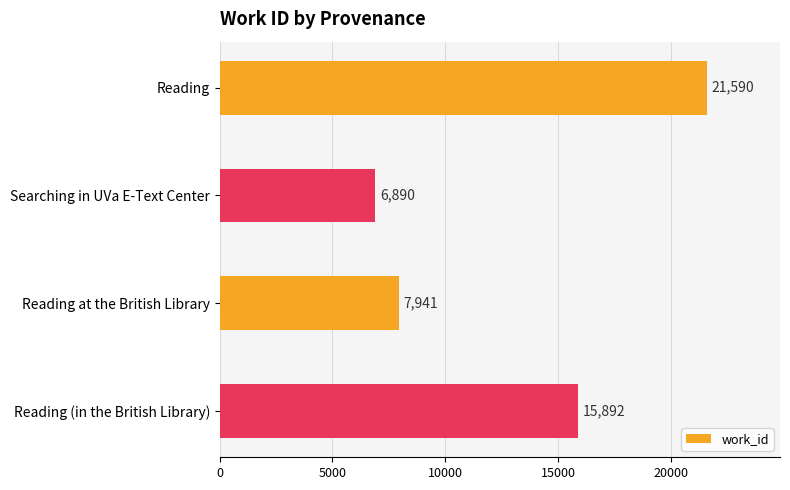

How many categories are shown in the chart?

4